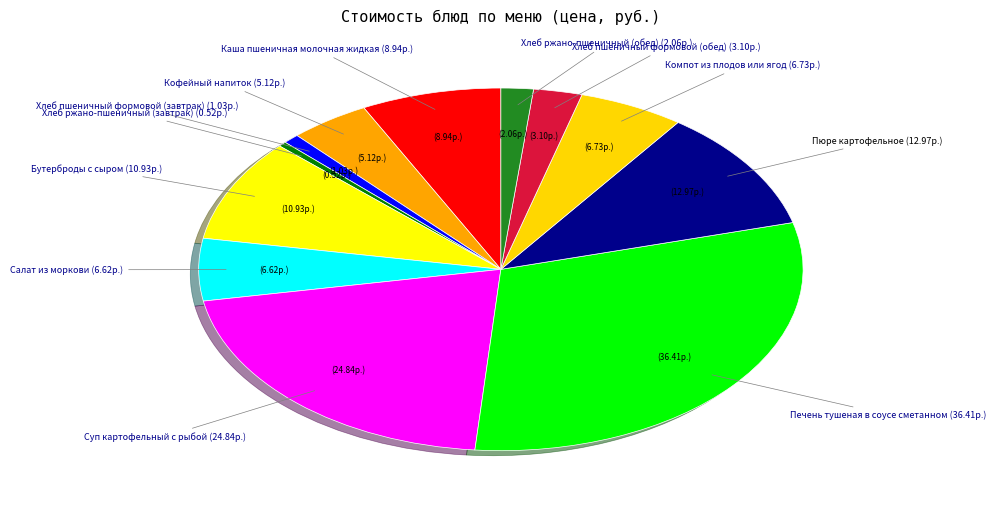

How many slices are in this pie chart?

12